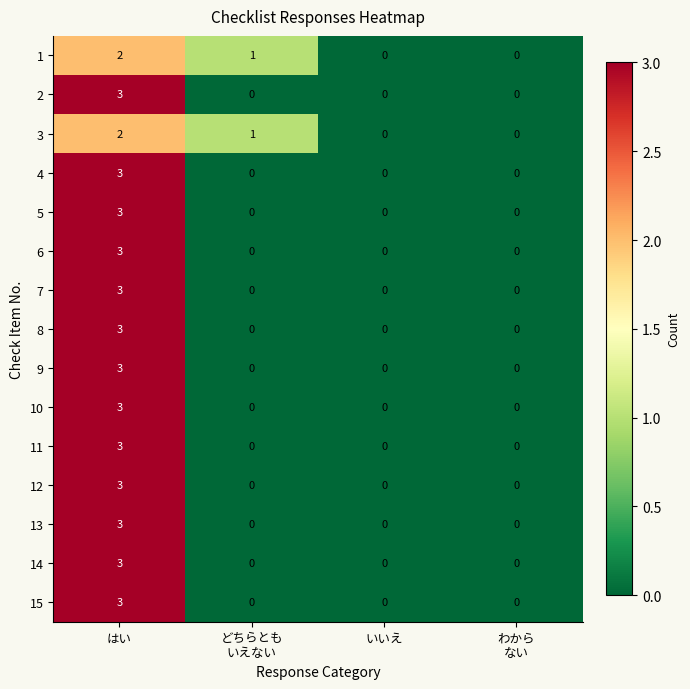

How many data points in 15 are above 0?

1